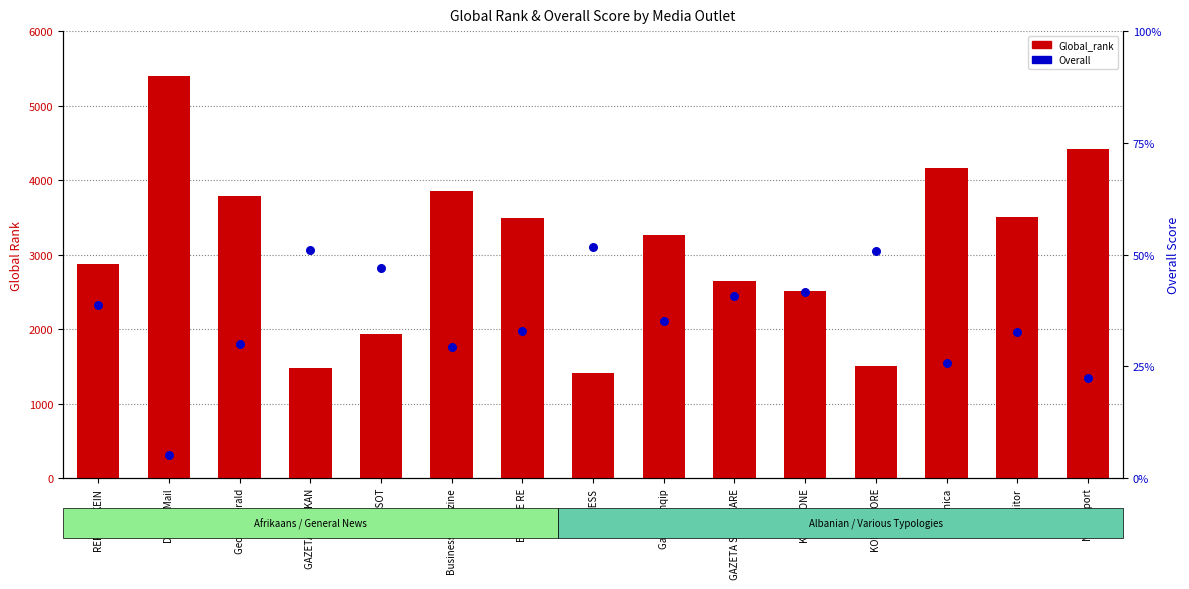

At which category is the sum across all series the highest?

District Mail